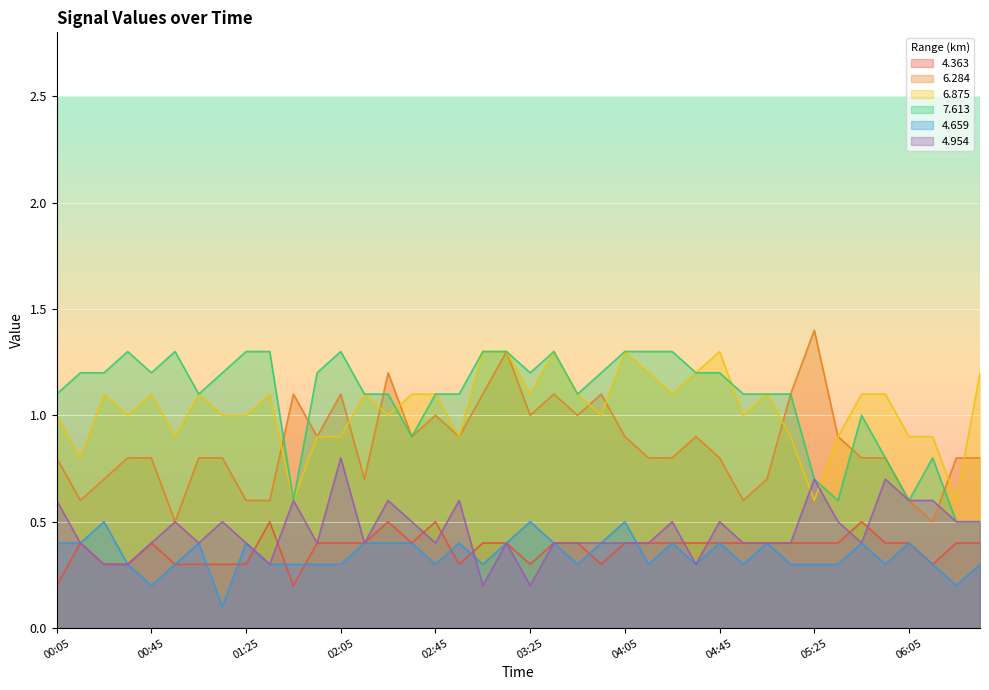

Reading left to right, list all the values displayed in this chart.

4.363: 0.2	0.4	0.3	0.3	0.4	0.3	0.3	0.3	0.3	0.5	0.2	0.4	0.4	0.4	0.5	0.4	0.5	0.3	0.4	0.4	0.3	0.4	0.4	0.3	0.4	0.4	0.4	0.4	0.4	0.4	0.4	0.4	0.4	0.4	0.5	0.4	0.4	0.3	0.4	0.4
6.284: 0.8	0.6	0.7	0.8	0.8	0.5	0.8	0.8	0.6	0.6	1.1	0.9	1.1	0.7	1.2	0.9	1.0	0.9	1.1	1.3	1.0	1.1	1.0	1.1	0.9	0.8	0.8	0.9	0.8	0.6	0.7	1.1	1.4	0.9	0.8	0.8	0.6	0.5	0.8	0.8
6.875: 1.0	0.8	1.1	1.0	1.1	0.9	1.1	1.0	1.0	1.1	0.6	0.9	0.9	1.1	1.0	1.1	1.1	0.9	1.3	1.3	1.1	1.3	1.1	1.0	1.3	1.2	1.1	1.2	1.3	1.0	1.1	0.9	0.6	0.9	1.1	1.1	0.9	0.9	0.6	1.2
7.613: 1.1	1.2	1.2	1.3	1.2	1.3	1.1	1.2	1.3	1.3	0.6	1.2	1.3	1.1	1.1	0.9	1.1	1.1	1.3	1.3	1.2	1.3	1.1	1.2	1.3	1.3	1.3	1.2	1.2	1.1	1.1	1.1	0.7	0.6	1.0	0.8	0.6	0.8	0.5	0.5
4.659: 0.4	0.4	0.5	0.3	0.2	0.3	0.4	0.1	0.4	0.3	0.3	0.3	0.3	0.4	0.4	0.4	0.3	0.4	0.3	0.4	0.5	0.4	0.3	0.4	0.5	0.3	0.4	0.3	0.4	0.3	0.4	0.3	0.3	0.3	0.4	0.3	0.4	0.3	0.2	0.3
4.954: 0.6	0.4	0.3	0.3	0.4	0.5	0.4	0.5	0.4	0.3	0.6	0.4	0.8	0.4	0.6	0.5	0.4	0.6	0.2	0.4	0.2	0.4	0.4	0.4	0.4	0.4	0.5	0.3	0.5	0.4	0.4	0.4	0.7	0.5	0.4	0.7	0.6	0.6	0.5	0.5